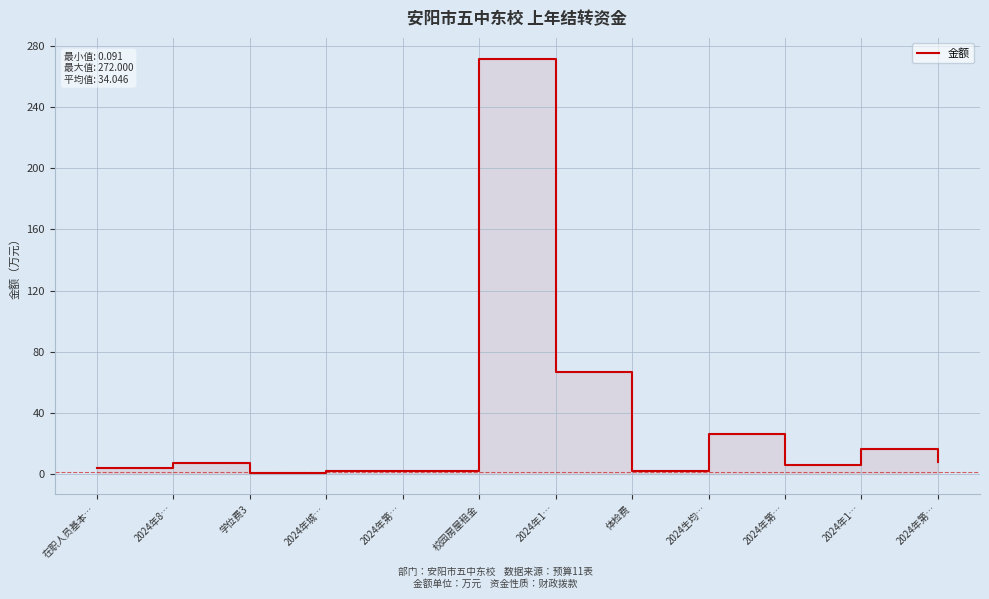

Reading left to right, what are all the values shown in this chart?

3.4	6.9	0.1	1.4	1.4	272.0	66.5	1.8	26.1	5.3	16.3	7.4